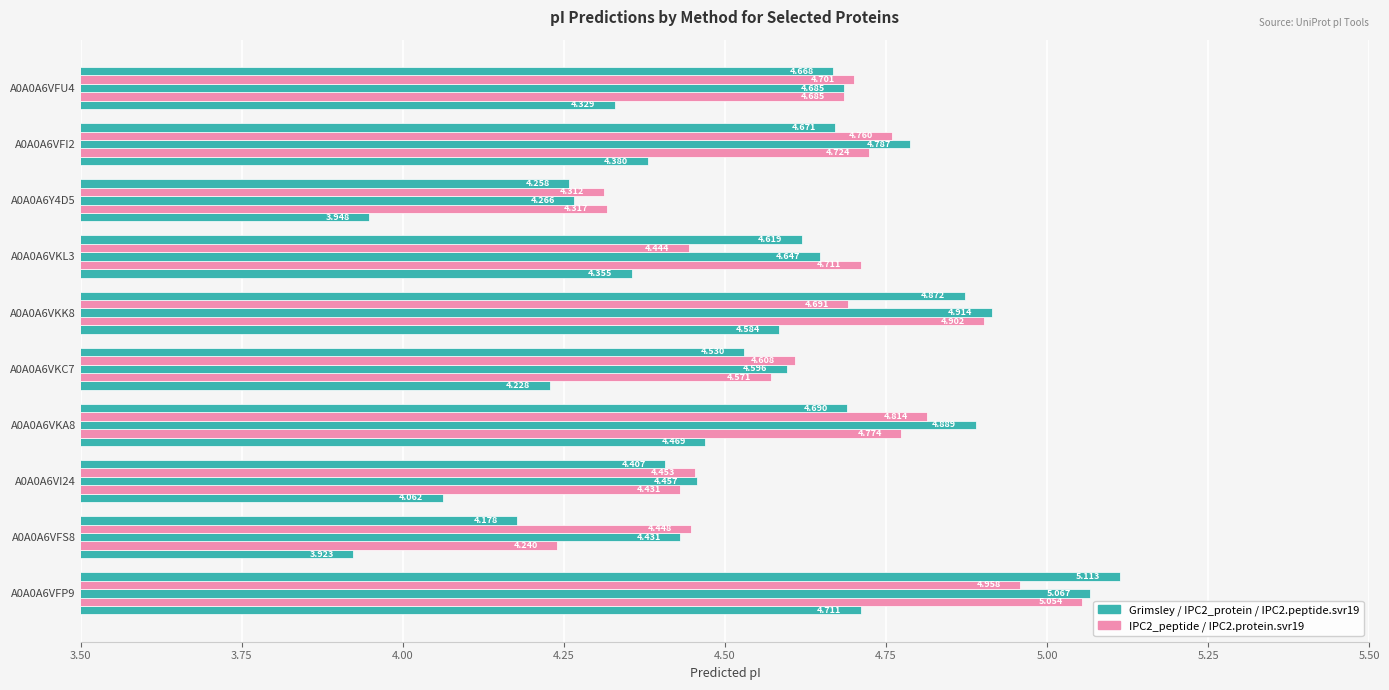

How many distinct data groups are displayed?

5